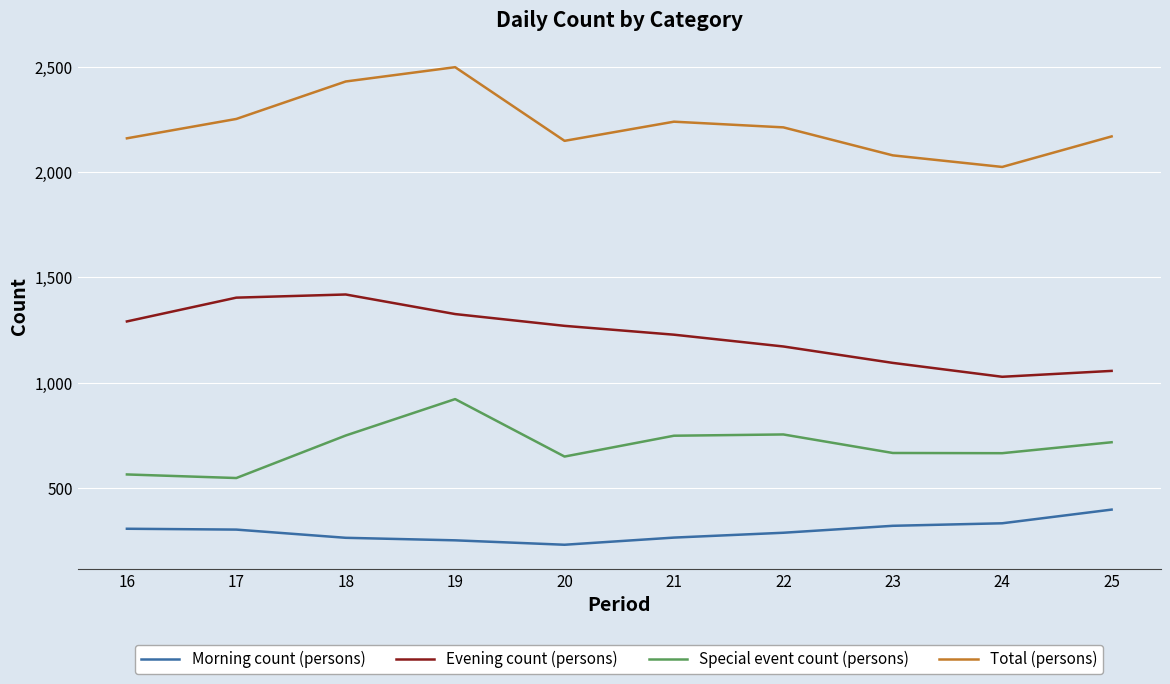

List the series in order of their overall mean, lowest first.

Morning count (persons), Special event count (persons), Evening count (persons), Total (persons)